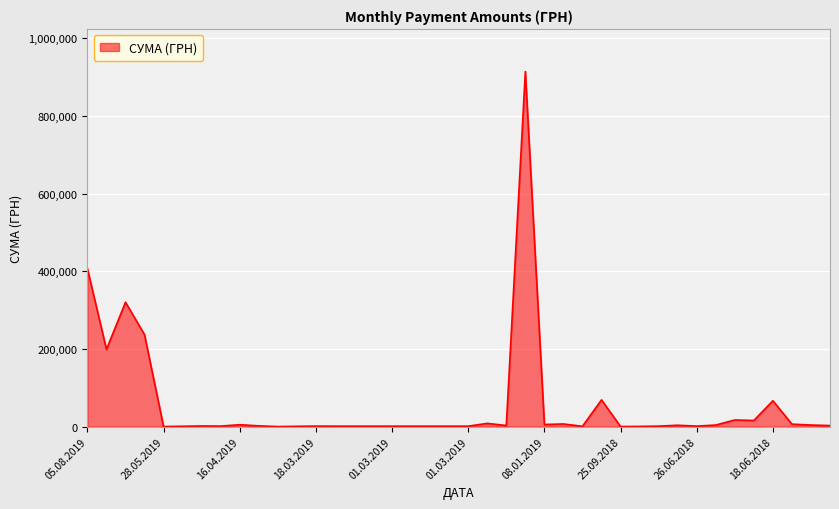

What is the maximum value shown in the chart?

914737.5